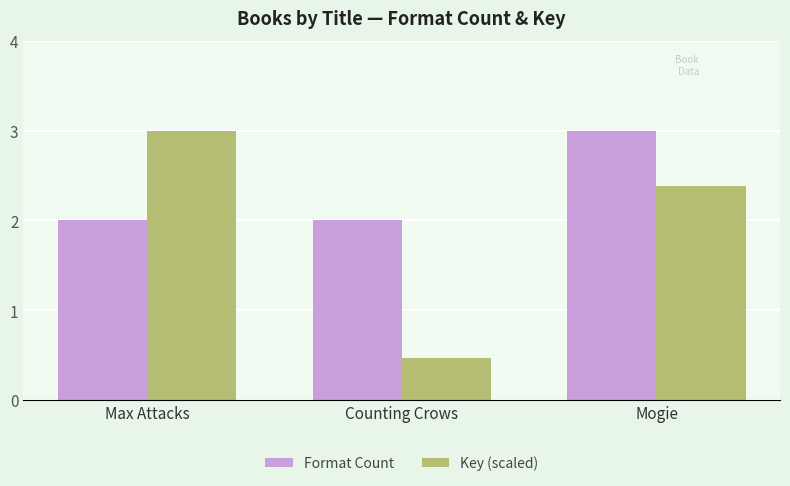

At which label does Key (scaled) first exceed 2?

Max Attacks